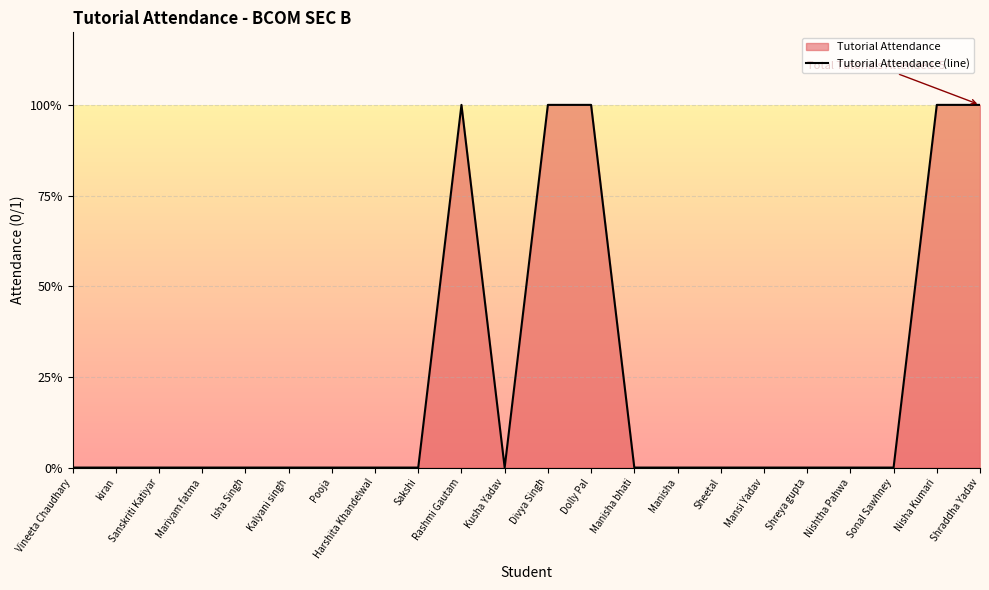

List the labels in order of value, smallest first.

Vineeta Chaudhary, kiran, Sanskriti Katiyar, Mariyam fatma, Isha Singh, Kalyani singh, Pooja, Harshita Khandelwal, Sakshi, Kusha Yadav, Manisha bhati, Manisha, Sheetal, Mansi Yadav, Shreya gupta, Nishtha Pahwa, Sonal Sawhney, Rashmi Gautam, Divya Singh, Dolly Pal, Nisha Kumari, Shraddha Yadav